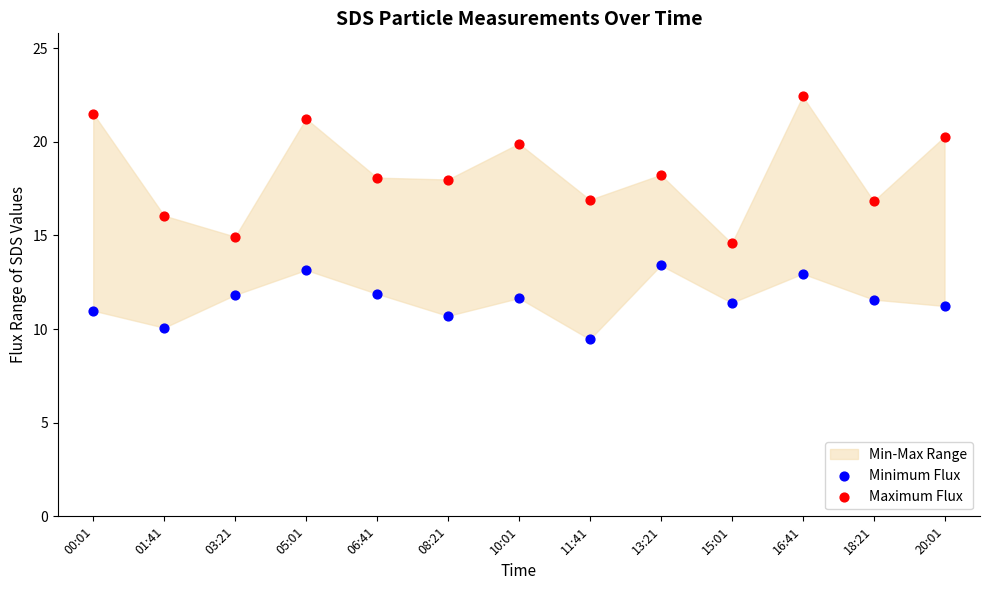

Which series reaches the minimum Y coordinate?

Minimum Flux